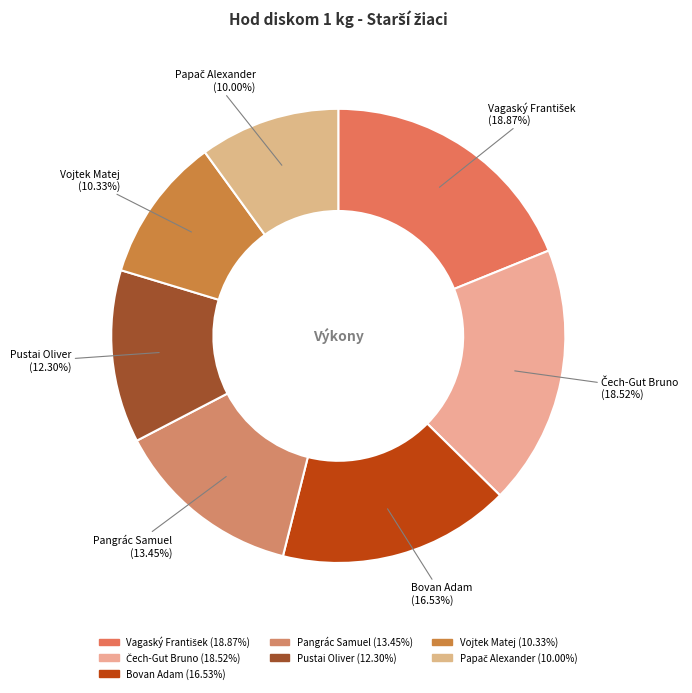

Is there any slice that represents more than half of the pie?

No